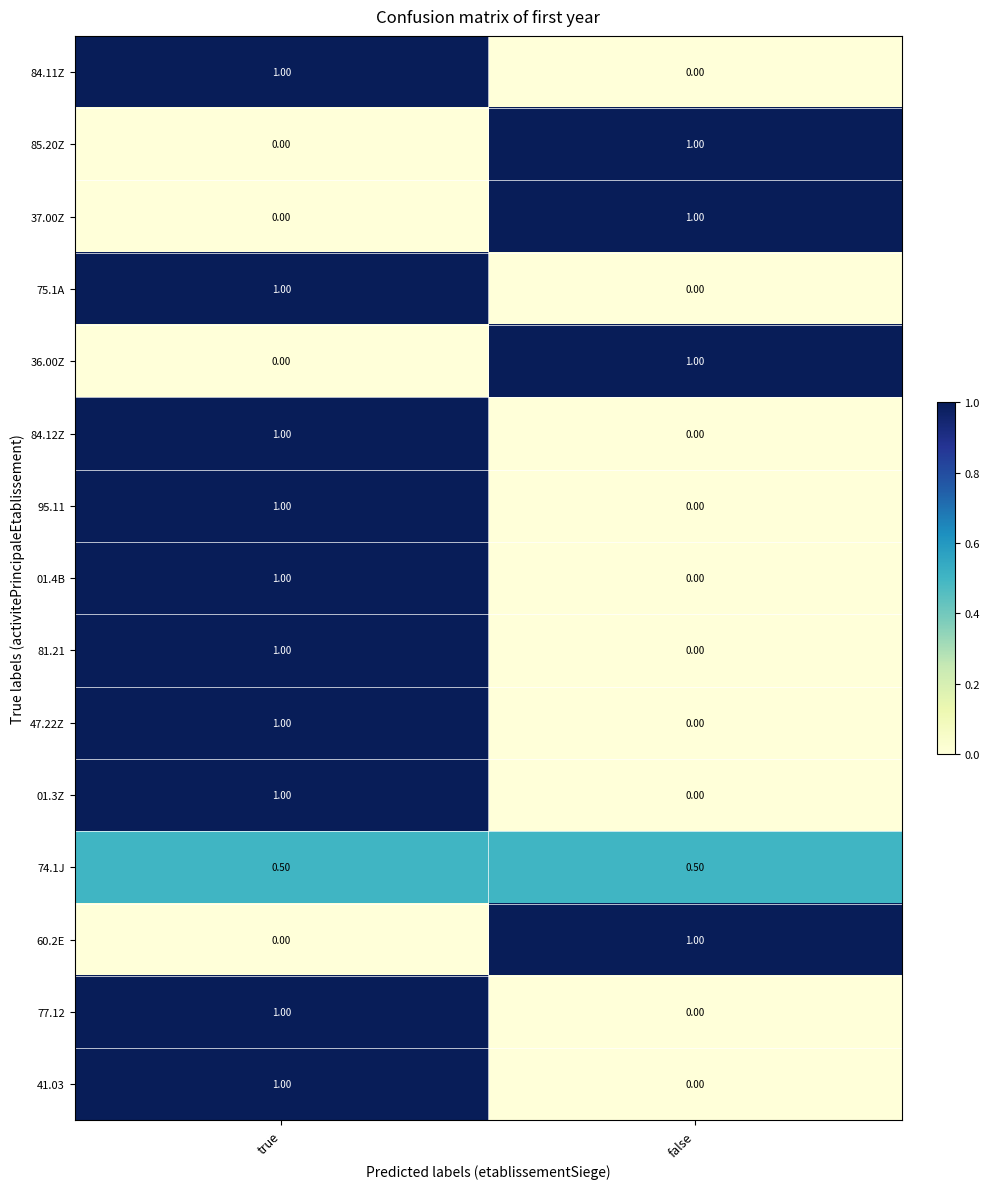

At which label does 60.2E reach its minimum?

true